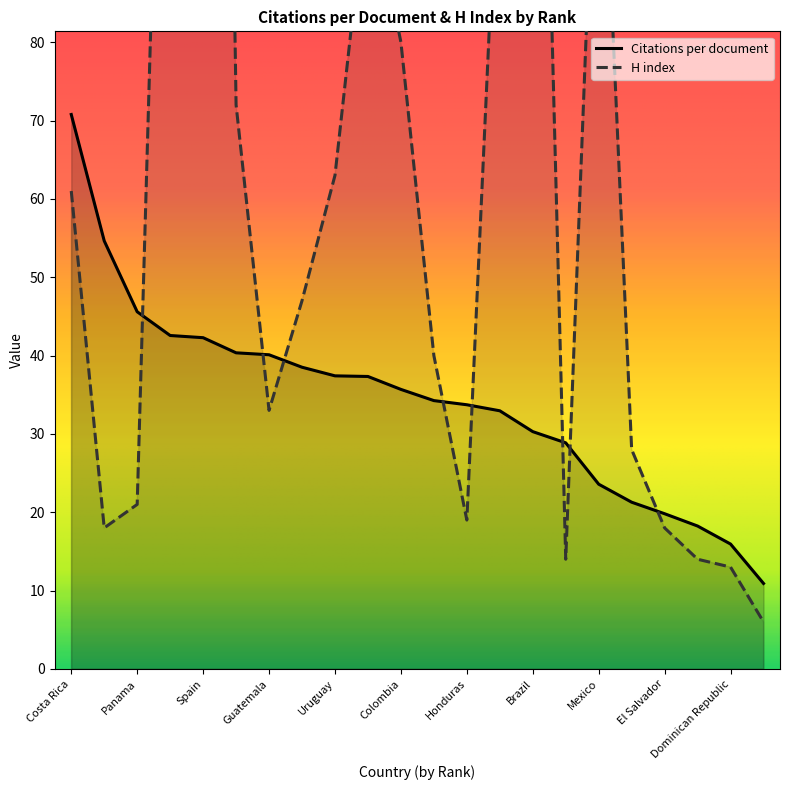

Which series has the largest total across all categories?

H index